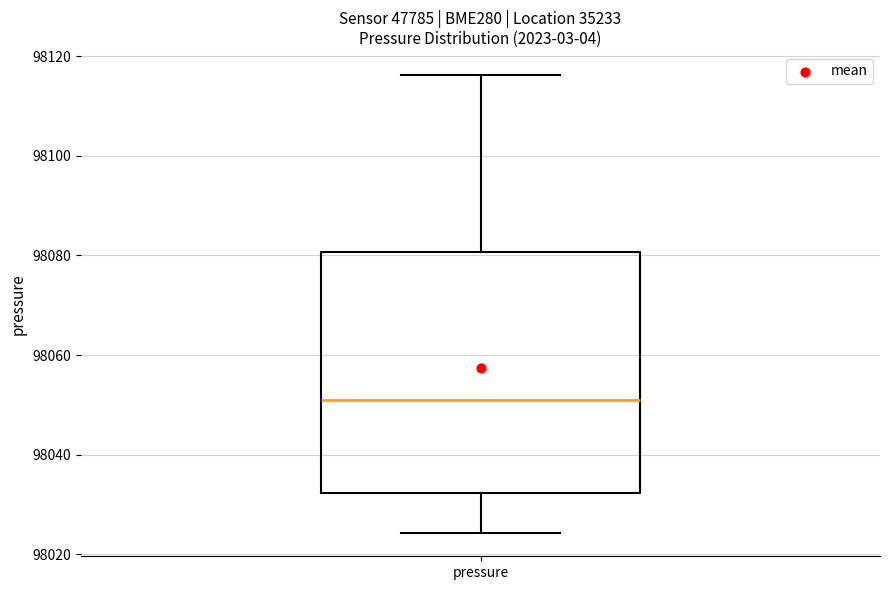

Transcribe this box plot: give where the median line is, the range the box spans, and where the two whiskers end, as read against the y-axis. The values are not printed on the chart, so give them approximately, as read against the axis.

median 98050, box 98032 to 98080, whiskers 98024 to 98116